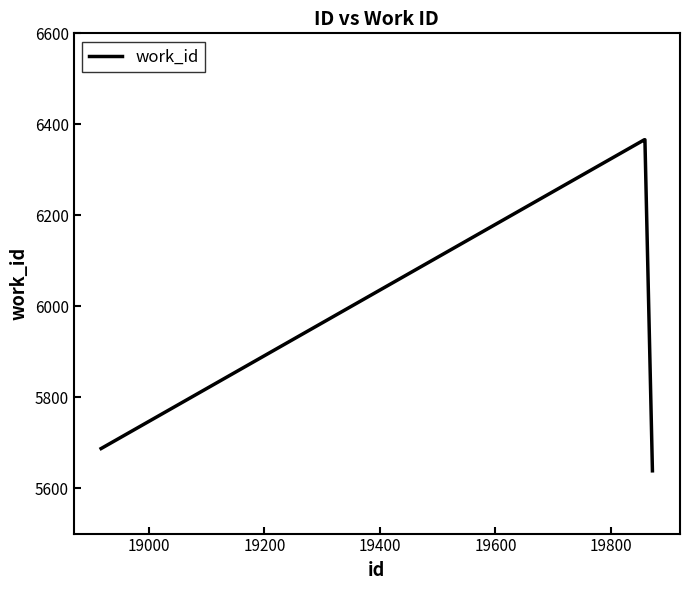

True or false: the data has more than 1 interior local peaks.

False